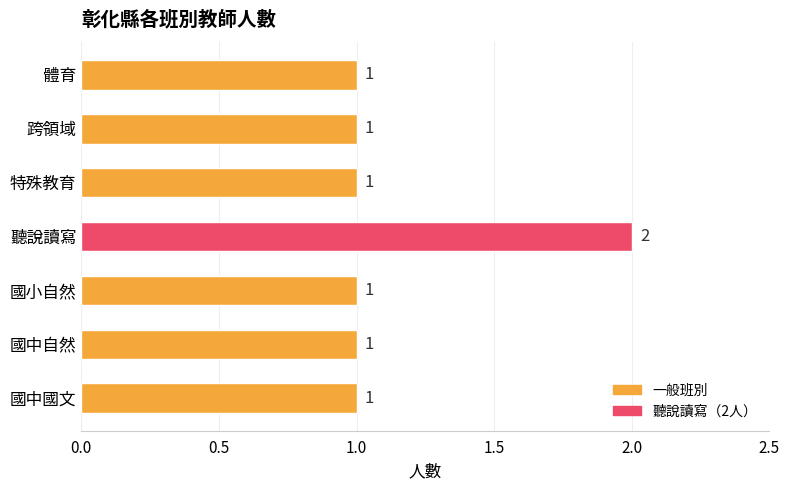

How many values are between 1 and 2?

7